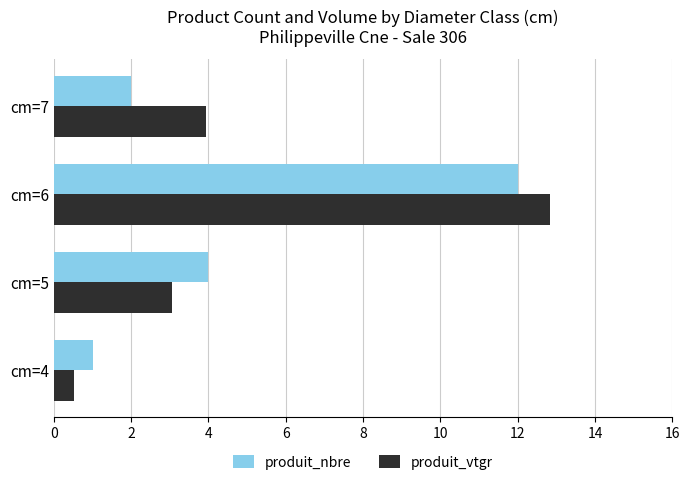

What is the sum of all produit_vtgr values?

20.3